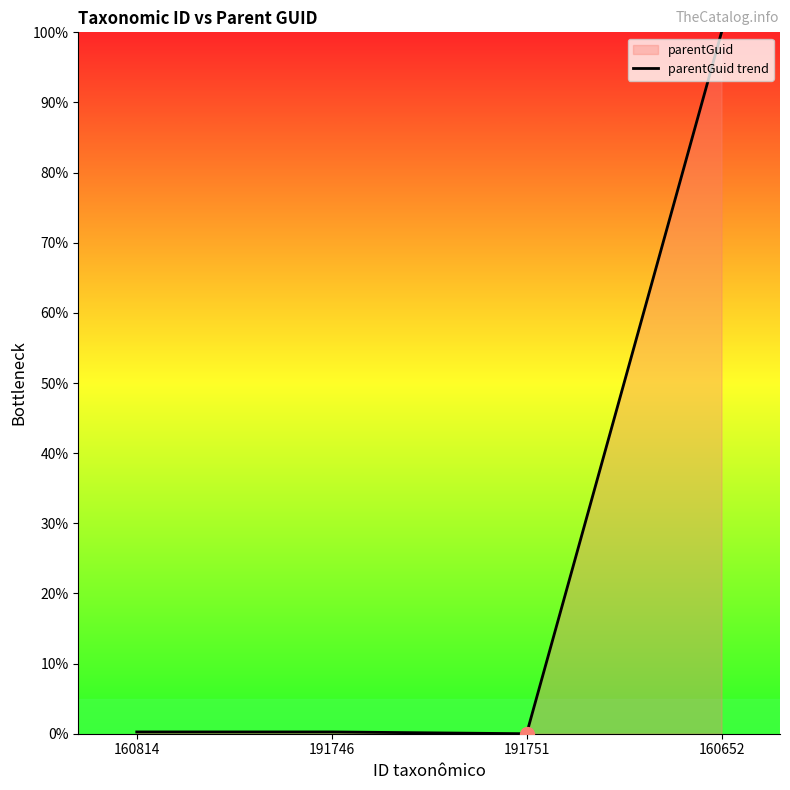

Is it true that the value at 160814 is 0.3?

True